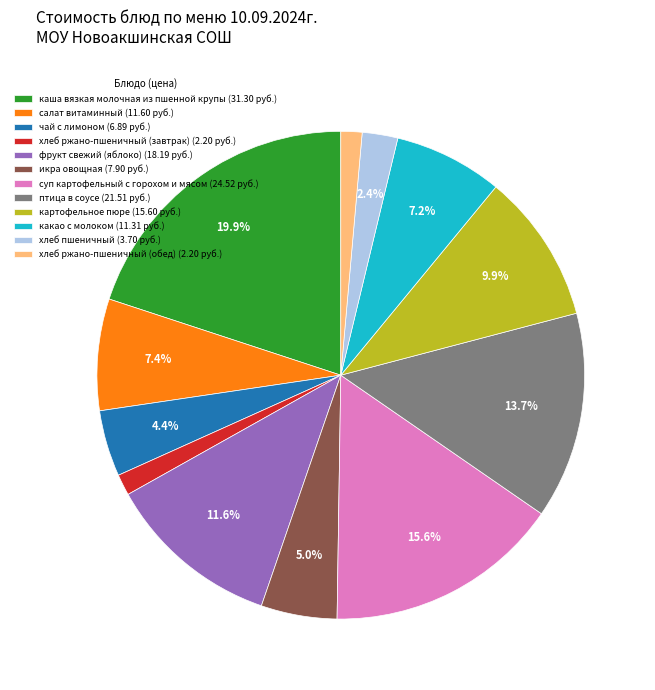

To the nearest percent, what is the combined percentage of суп картофельный с горохом и мясом and картофельное пюре?

26%